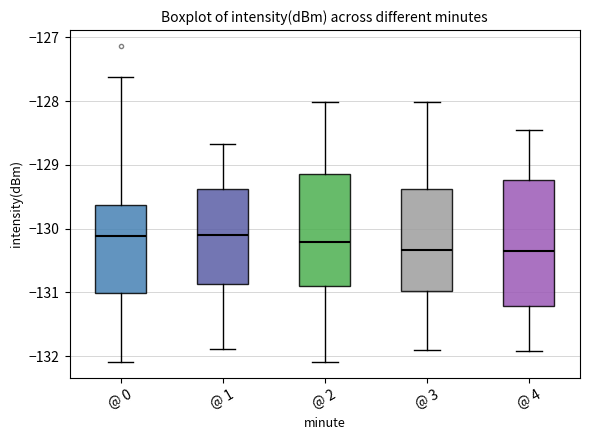

Where does the upper whisker of the box for @ 3 end on the y-axis? The values are not printed on the chart, so give them approximately, as read against the axis.

-128.0